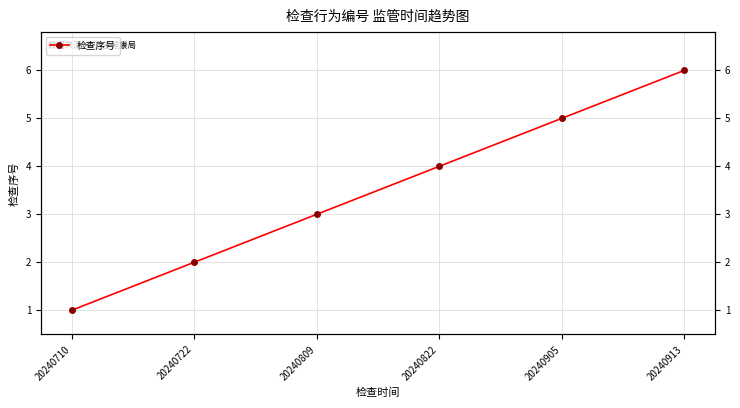

Reading right to left, what are all the values shown in this chart?

20240913=6	20240905=5	20240822=4	20240809=3	20240722=2	20240710=1